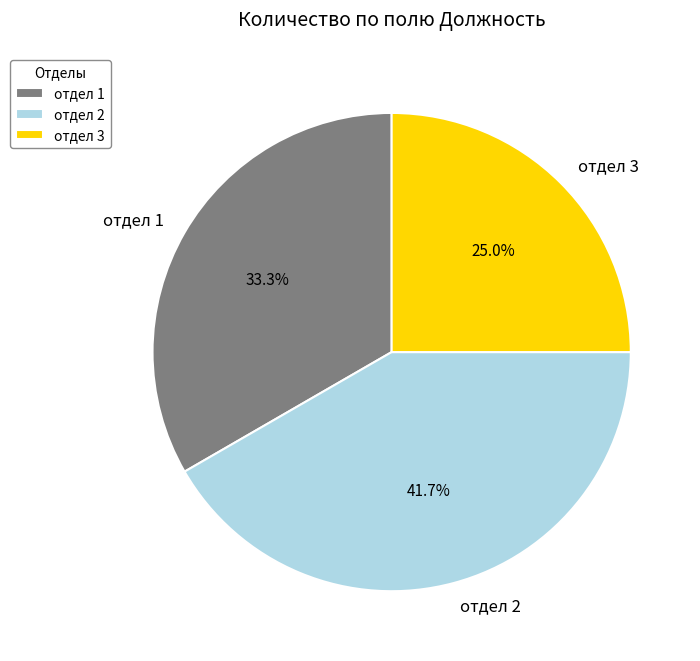

Combined, what portion of the pie is отдел 2 and отдел 1?

75.0%